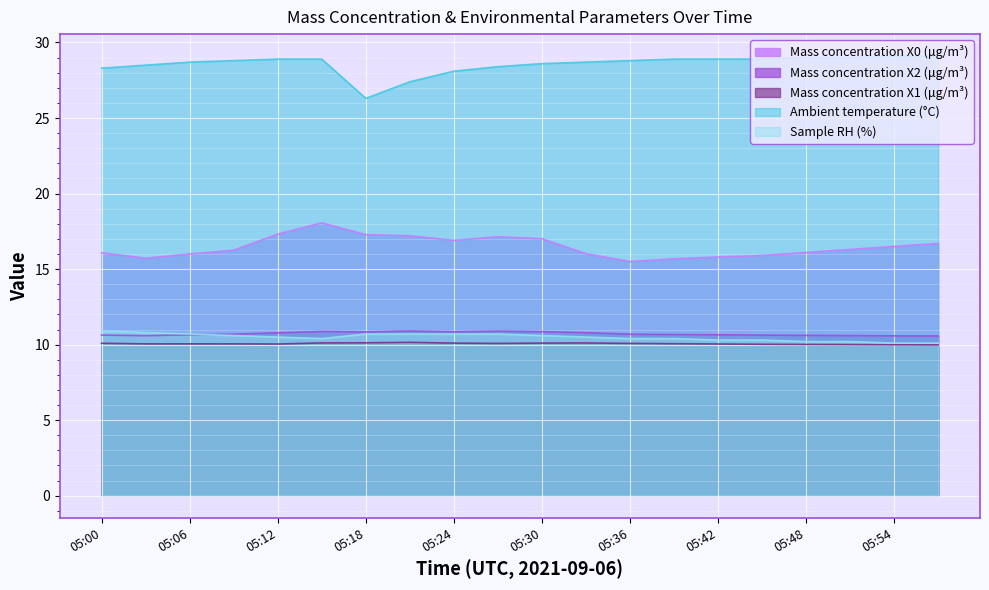

The value of Ambient temperature (°C) at 05:09 is 39.2. True or false?

False